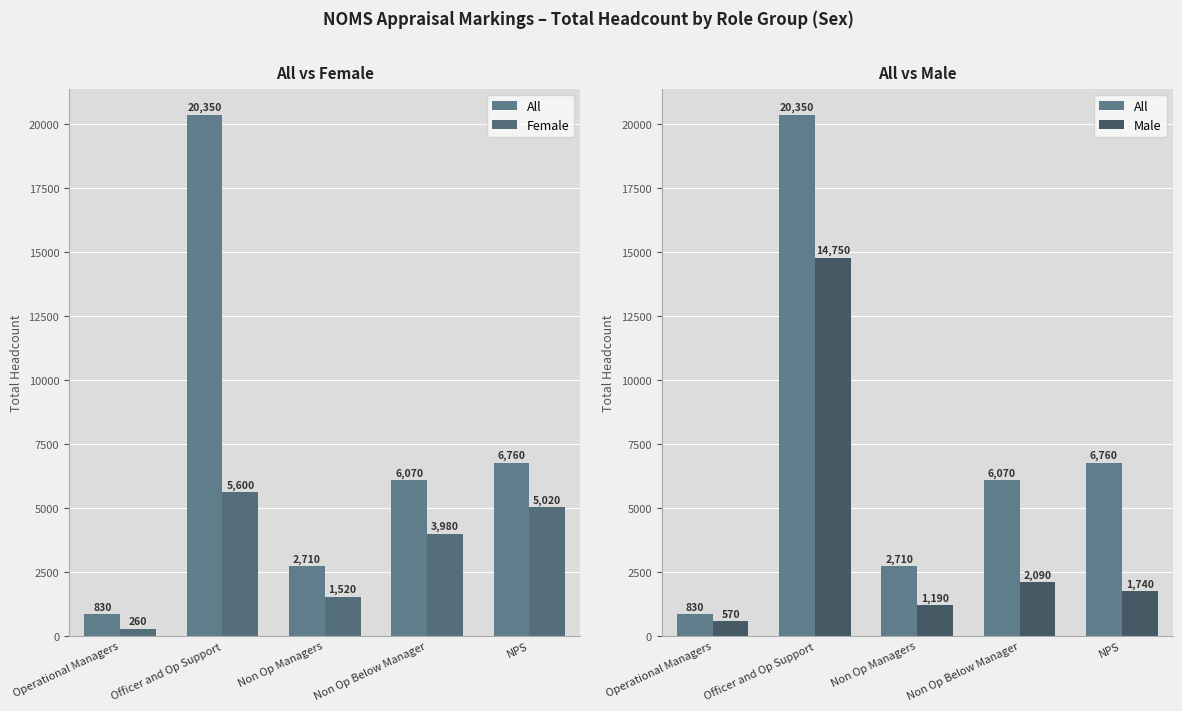

What position from the left is Operational Managers?

1